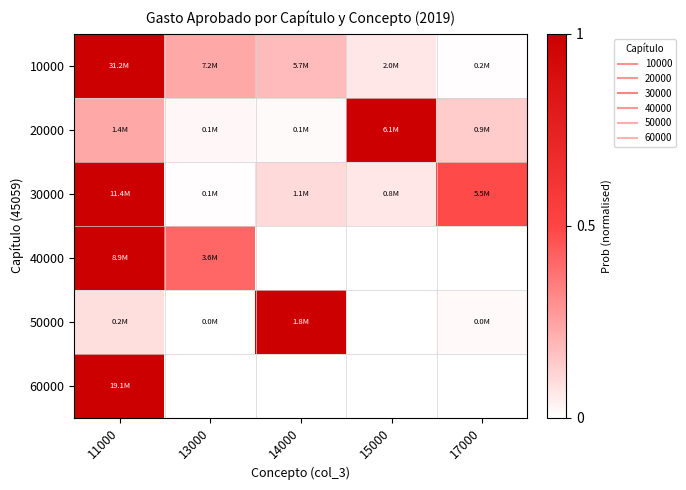

Count the number of data series in this chart.

6